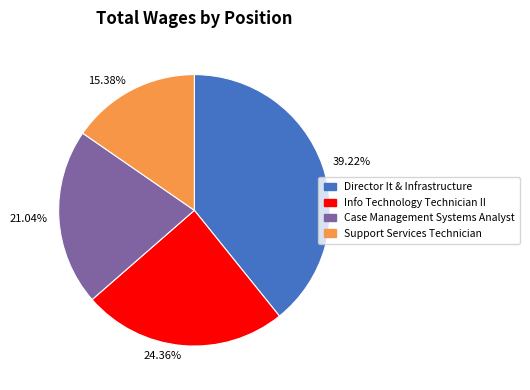

Does any single category account for the majority?

No